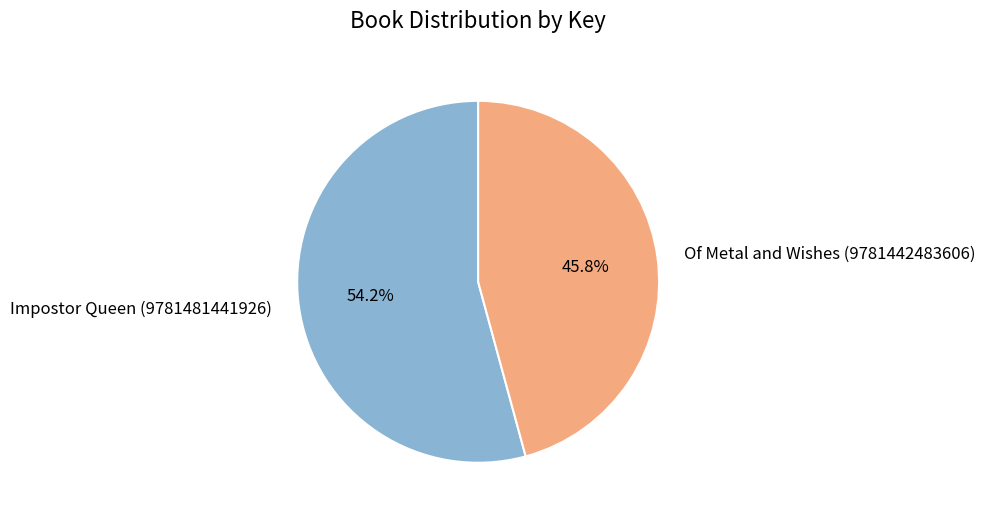

What is the largest slice in the pie chart?

Impostor Queen (9781481441926)